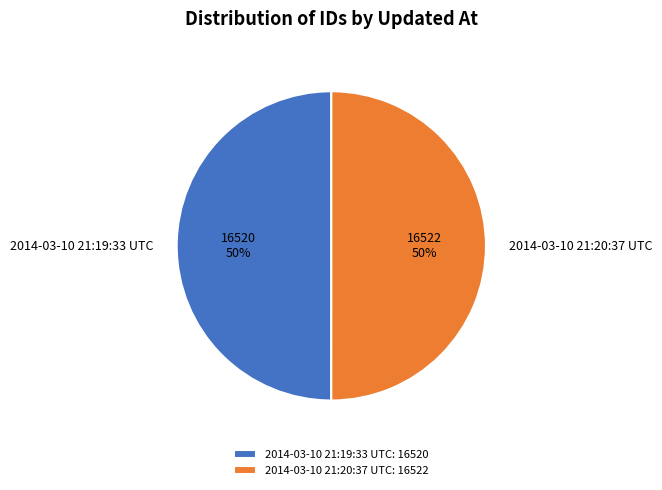

Is the sum of 2014-03-10 21:20:37 UTC and 2014-03-10 21:19:33 UTC greater than half?

Yes